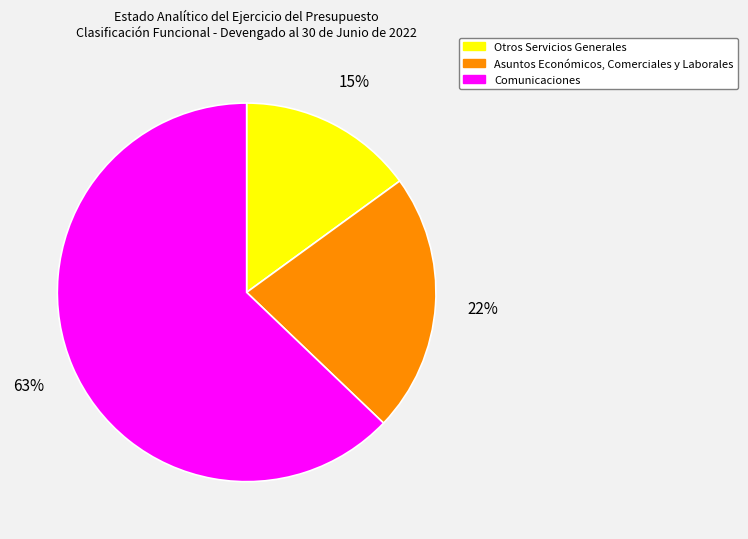

Does Otros Servicios Generales represent more than half of the total?

No